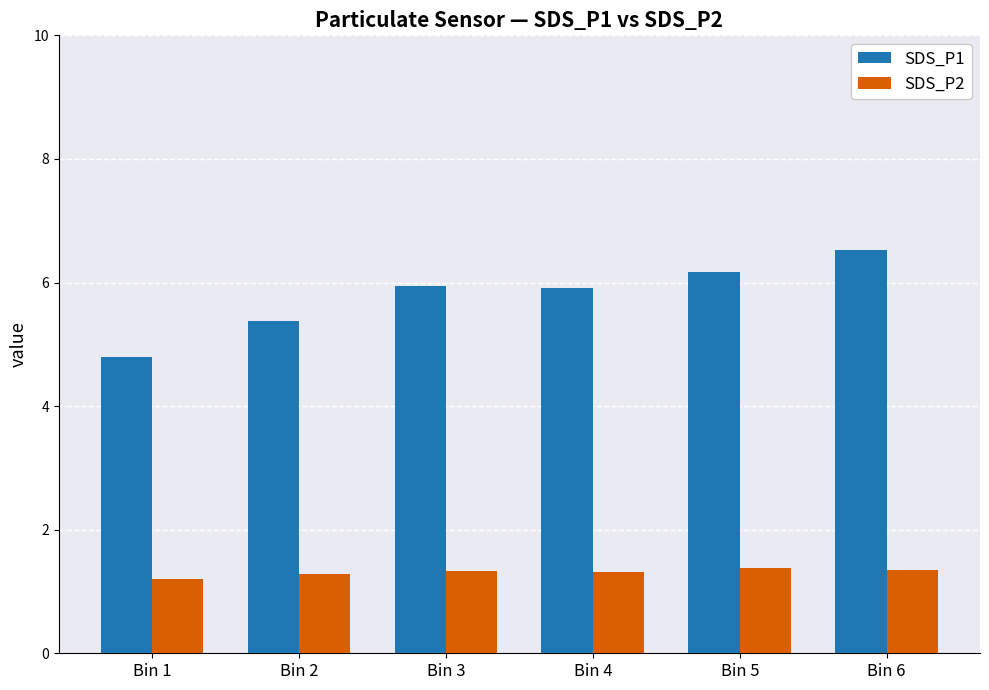

Which category has the lowest value in the SDS_P2 series?

Bin 1